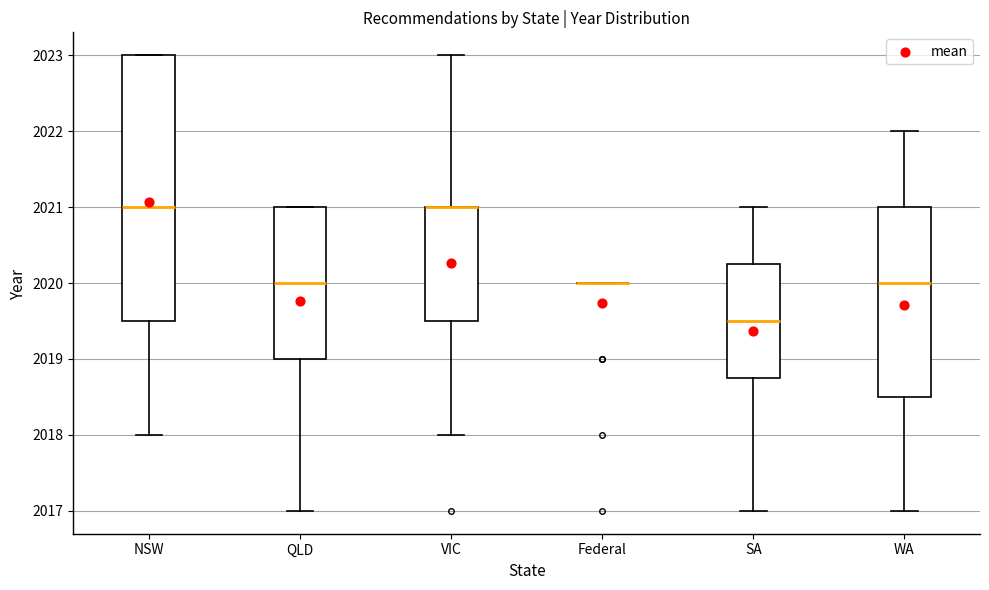

Comparing the boxes themselves (not the whiskers), which one is the tallest?

NSW